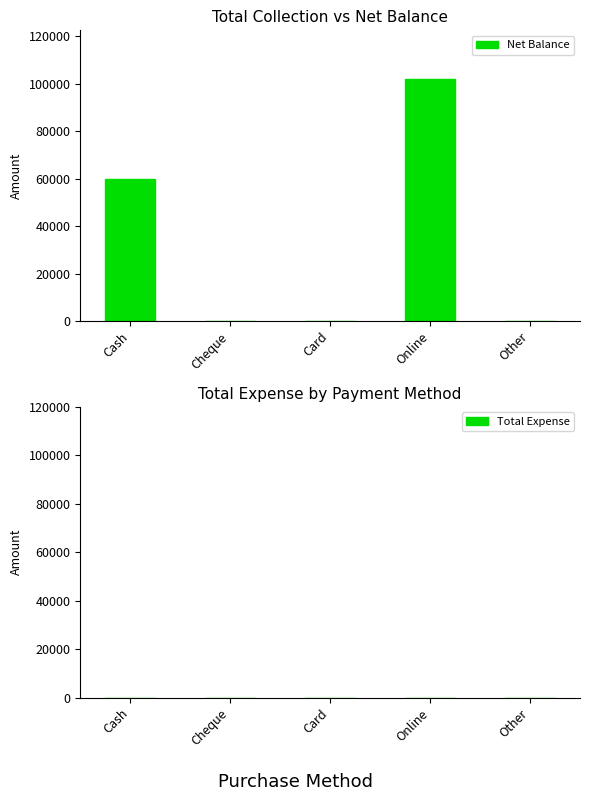

The value at Cheque is 0. True or false?

True